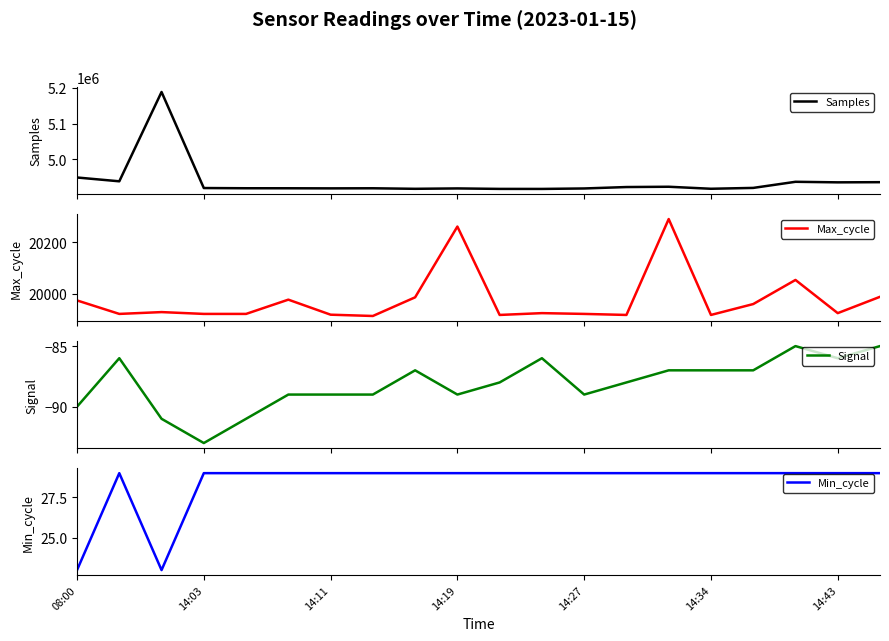

What are all the series names shown in the legend?

Samples, Max_cycle, Signal, Min_cycle